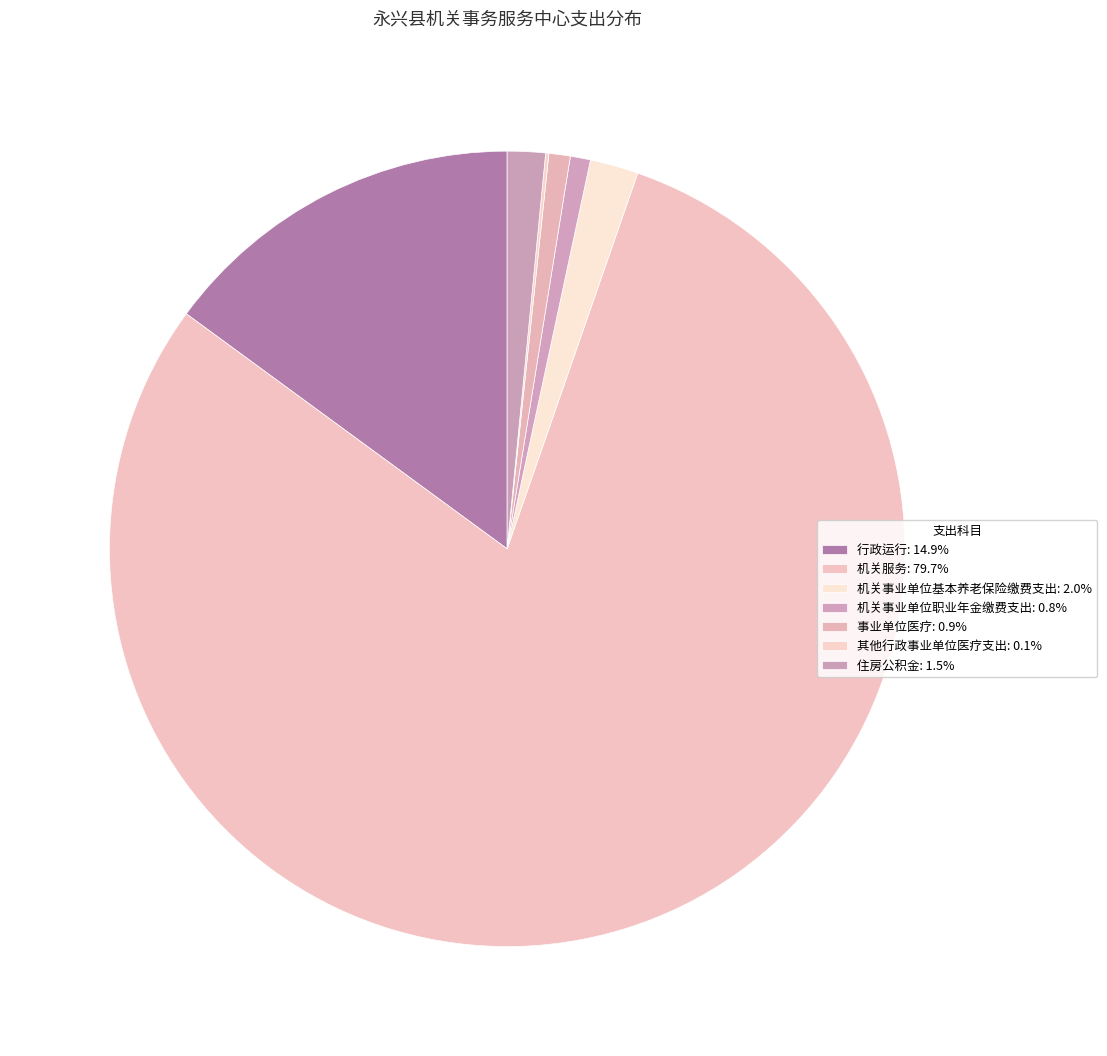

To the nearest percent, what is the combined percentage of 其他行政事业单位医疗支出 and 住房公积金?

2%